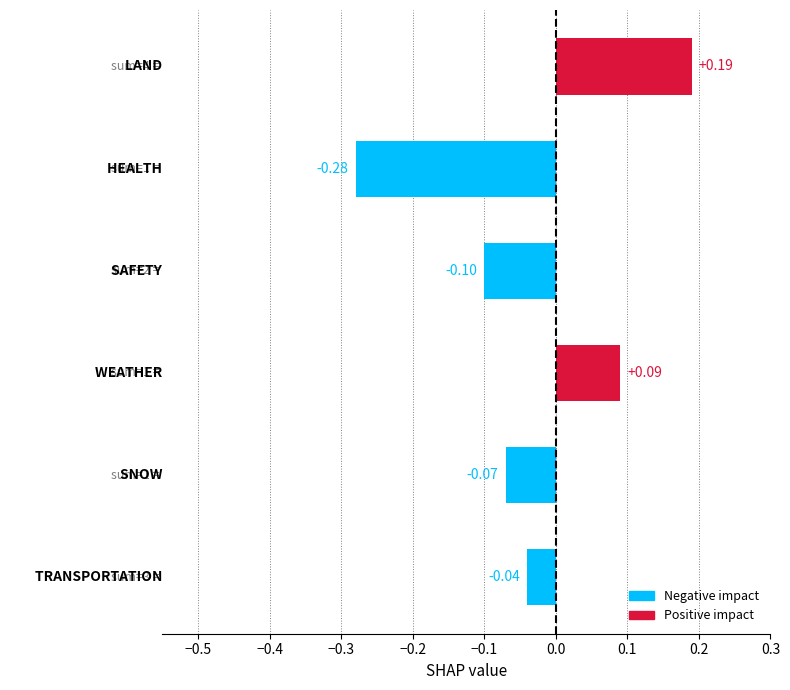

What is the difference between the maximum and minimum values?

0.5